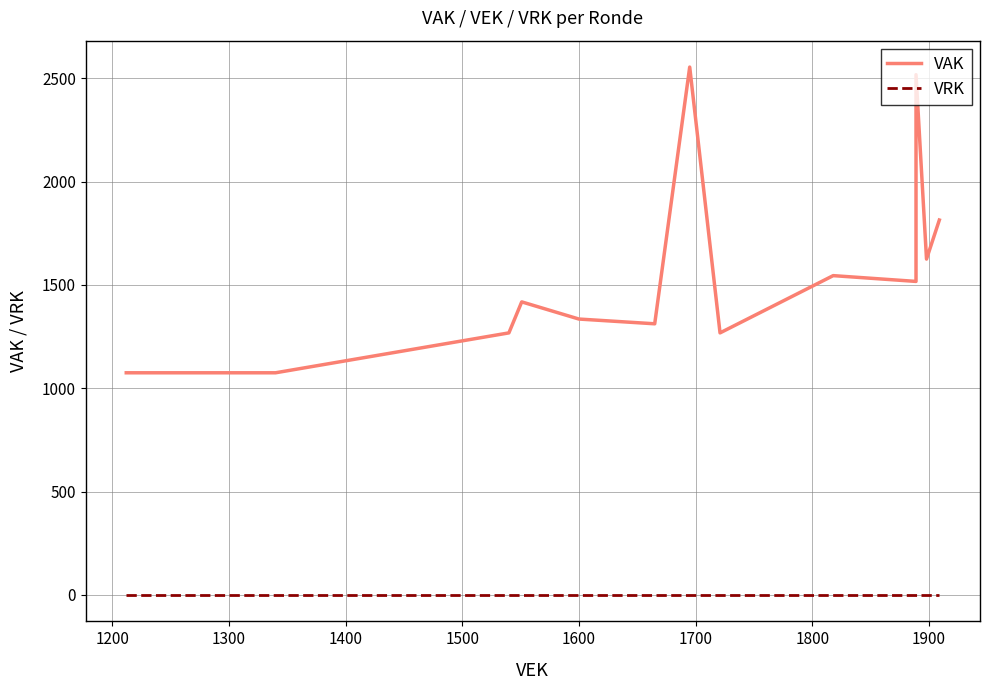

Reading left to right, extract all data points from this chart.

VAK: 1075	1075	1075	1268	1268	1418	1335	1312	1312	1312	1312	2554	1268	1268	1268	1268	1545	1545	1517	1517	2517	2517	2517	2517	1625	1625	1814
VRK: 0	0	0	0	0	0	0	0	0	0	0	0	0	0	0	0	0	0	0	0	0	0	0	0	0	0	0